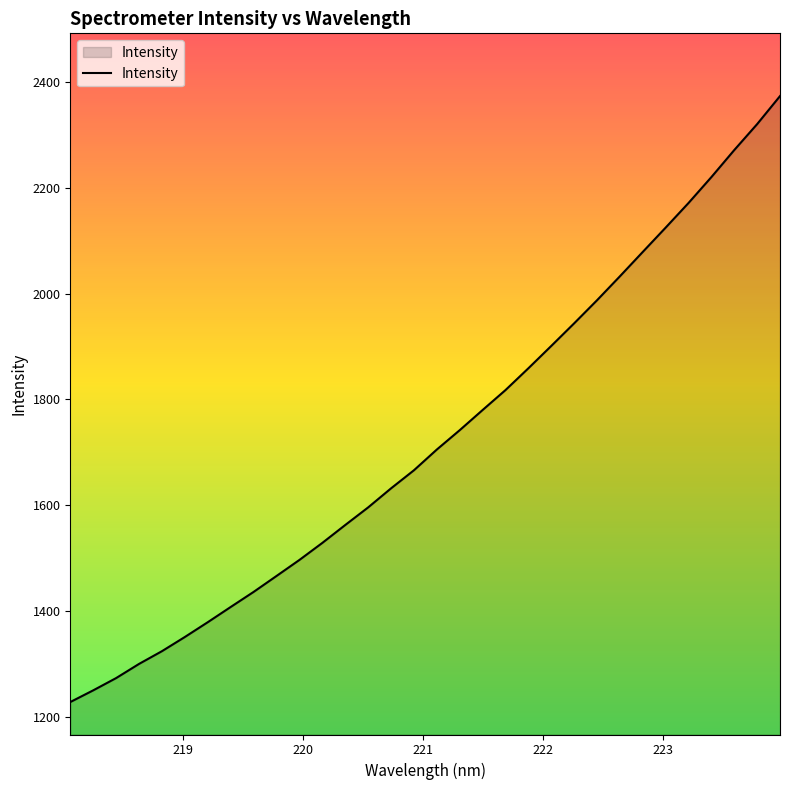

What is the smallest value displayed?

1227.6